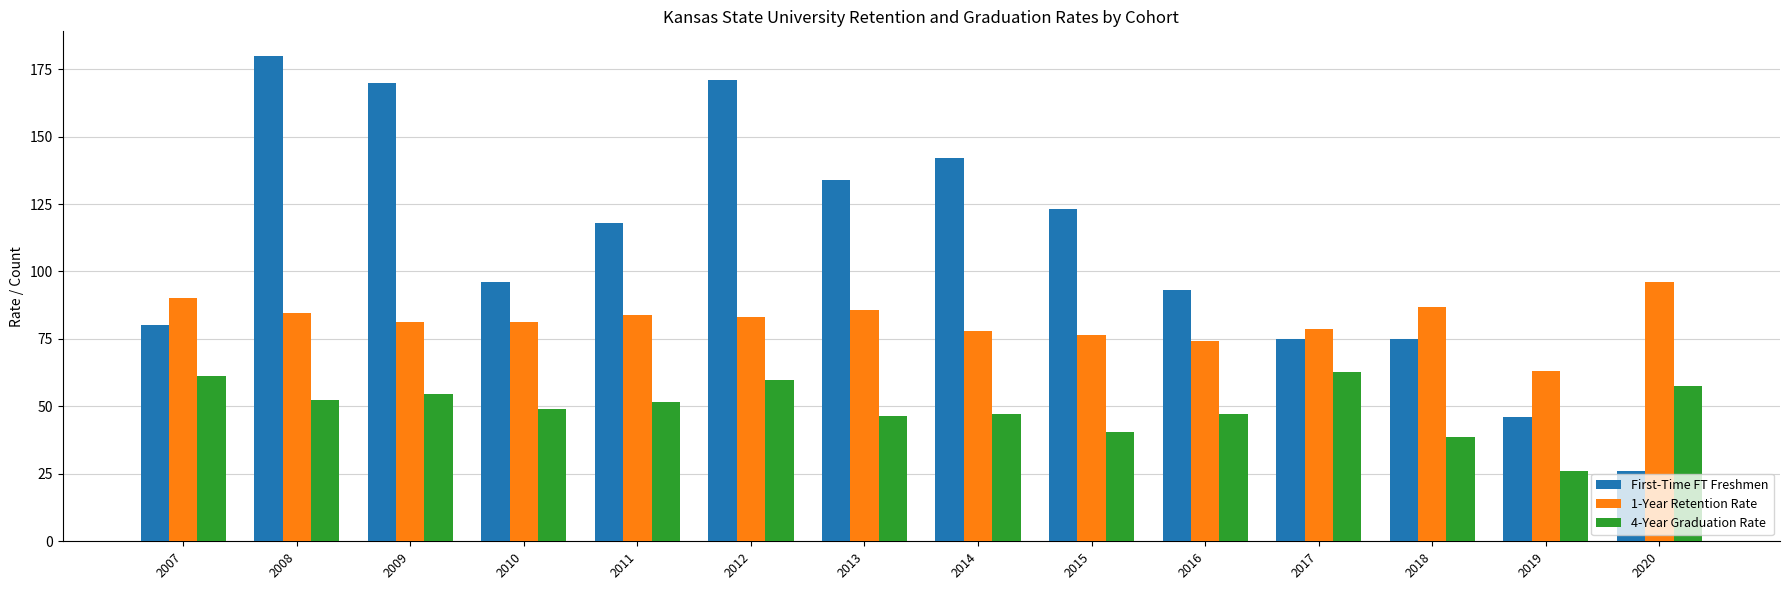

What are all the series names shown in the legend?

First-Time FT Freshmen, 1-Year Retention Rate, 4-Year Graduation Rate